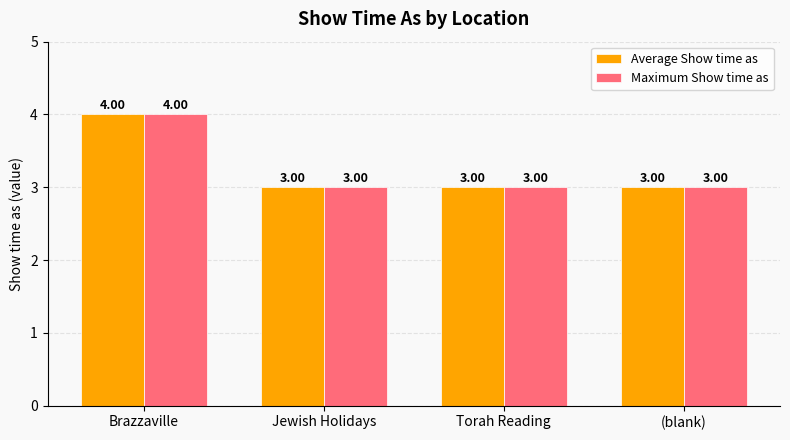

The Average Show time as series shows 3 at Torah Reading. True or false?

True